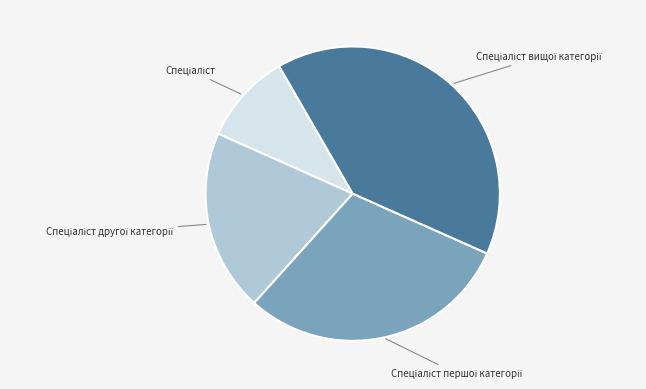

Does any single category account for the majority?

No